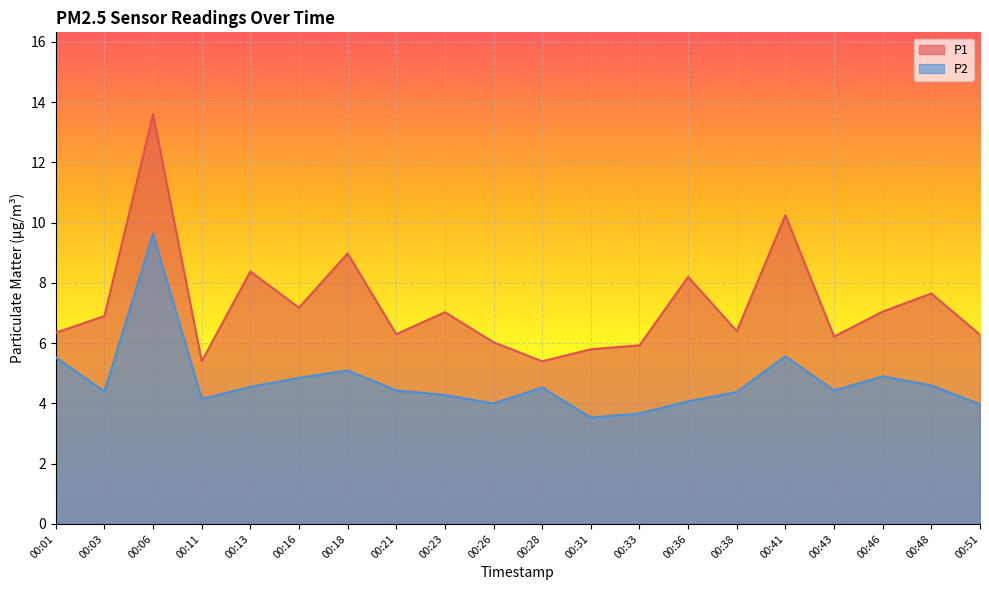

Does the chart display data point markers on the line(s)?

No